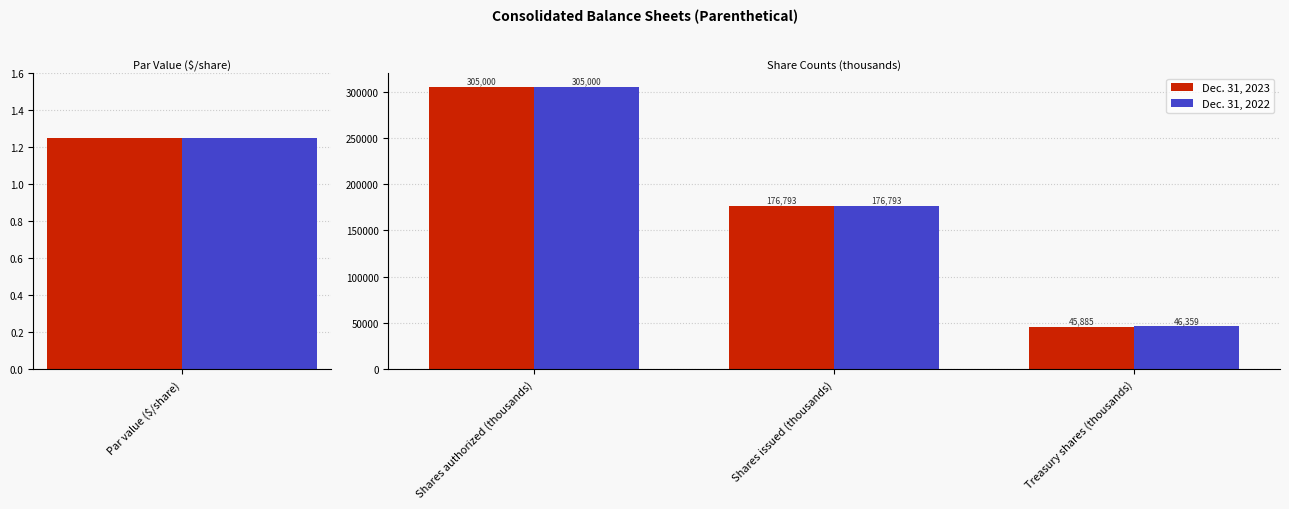

Which series has the largest total across all categories?

Dec. 31, 2022